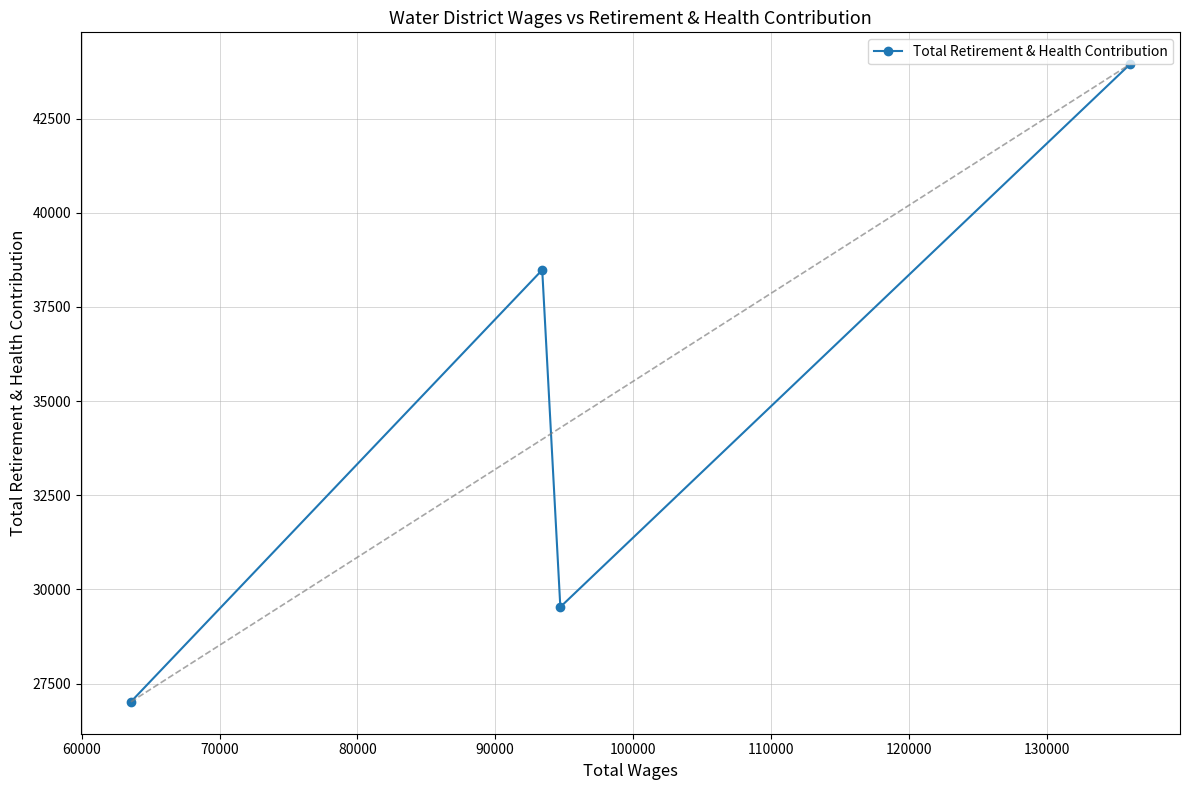

What is the value of the 3rd point from the left?

29535